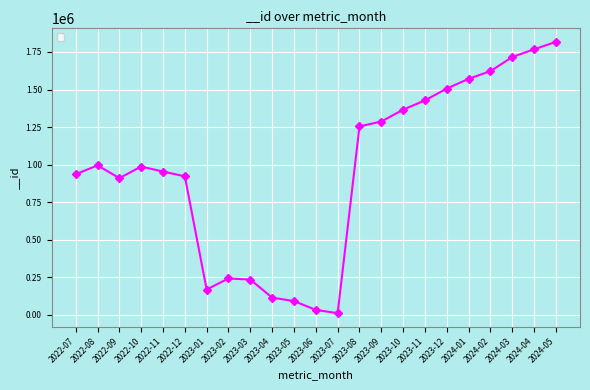

What position from the right is 2023-12?

6